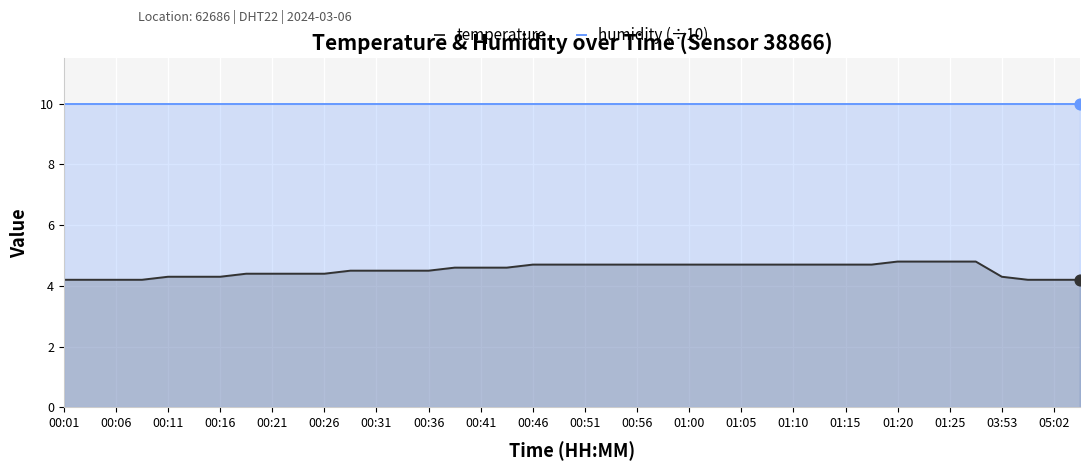

What is the total value across all series at 01:20?

14.8